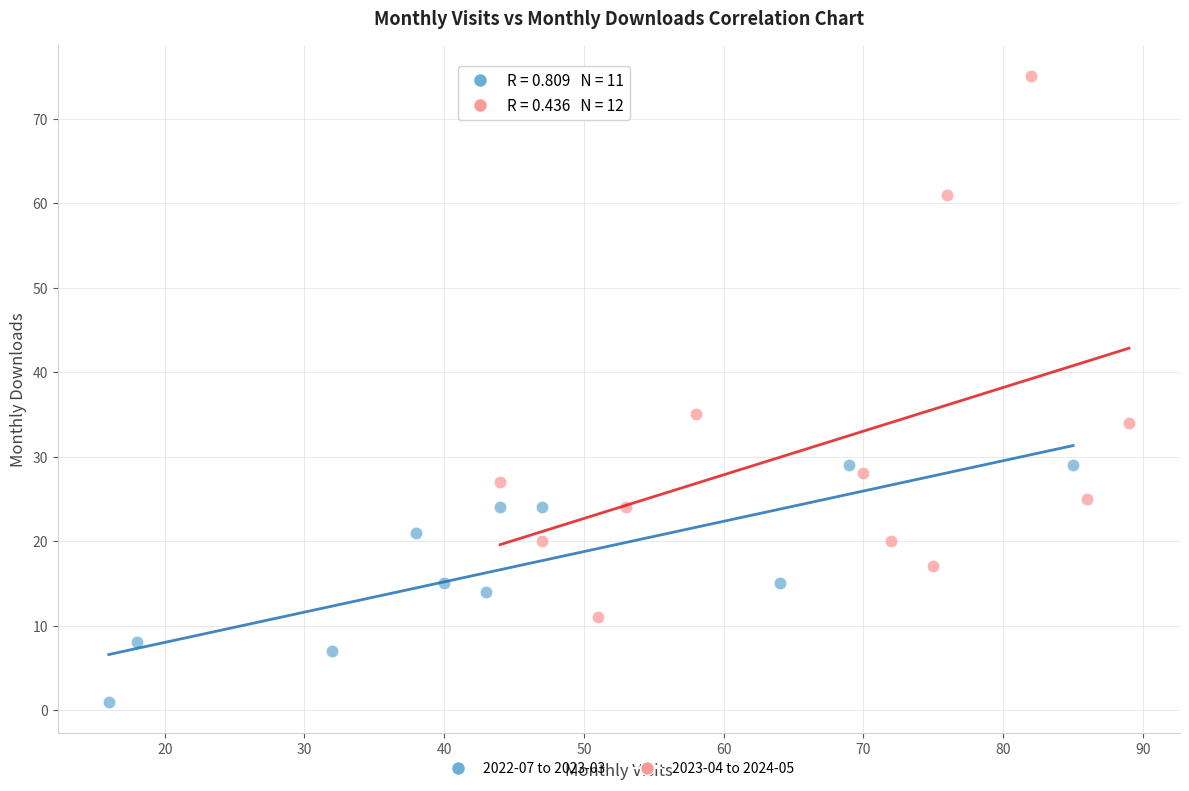

Which series has the largest Y range (max minus min)?

2023-04 to 2024-05